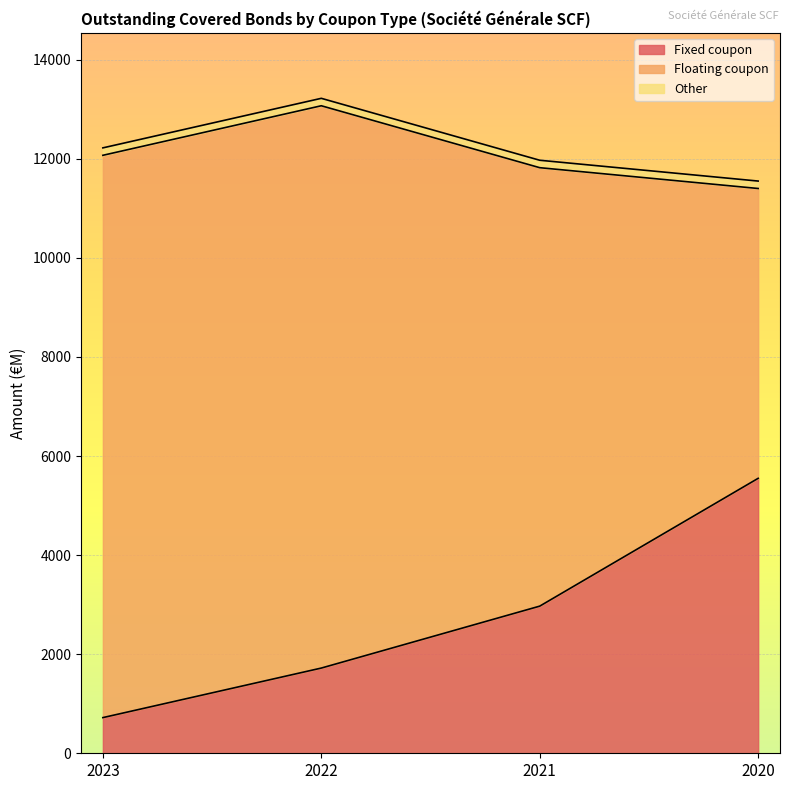

Reading left to right, what are all the values shown in this chart?

Fixed coupon: 2023=720	2022=1720	2021=2970	2020=5550
Floating coupon: 2023=11350	2022=11350	2021=8850	2020=5850
Other: 2023=150	2022=150	2021=150	2020=150